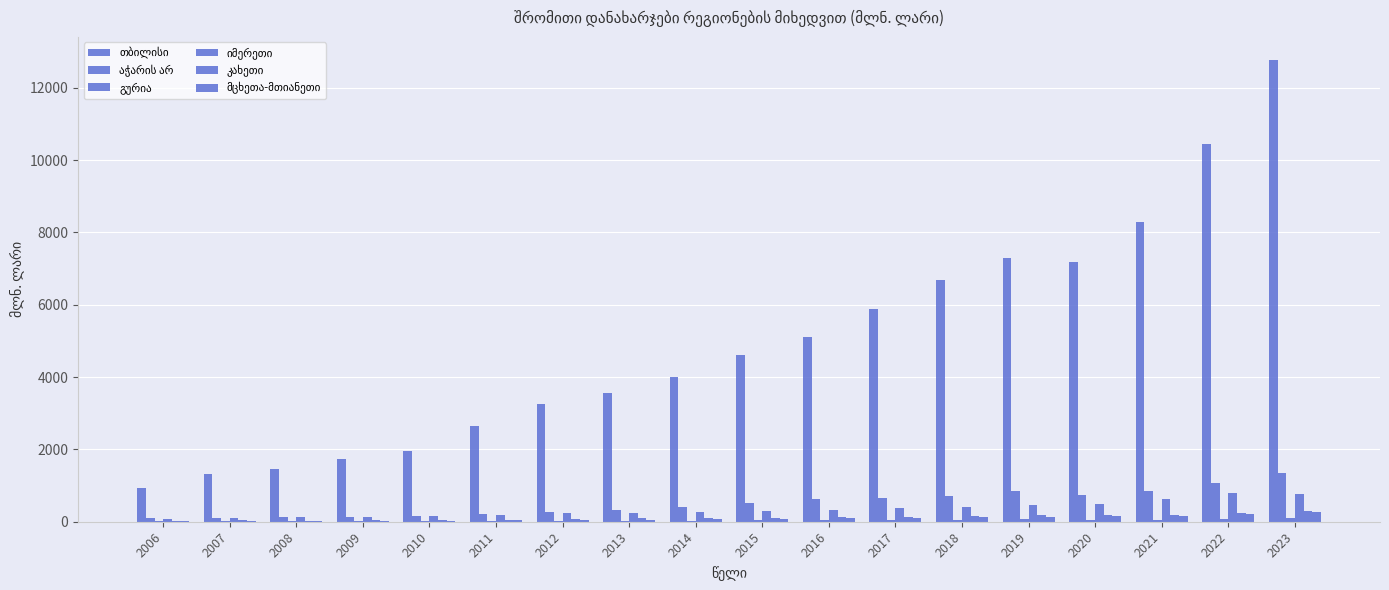

List the labels in order of კახეთი value, smallest first.

2006, 2008, 2007, 2009, 2011, 2010, 2012, 2013, 2014, 2015, 2016, 2017, 2018, 2020, 2019, 2021, 2022, 2023